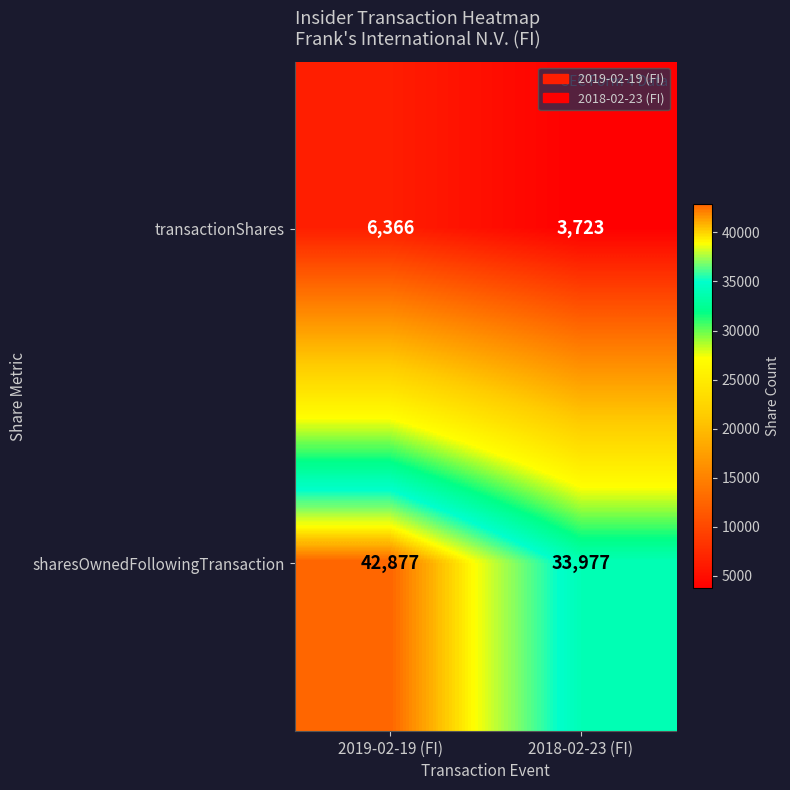

What is the maximum value for transactionShares?

6366